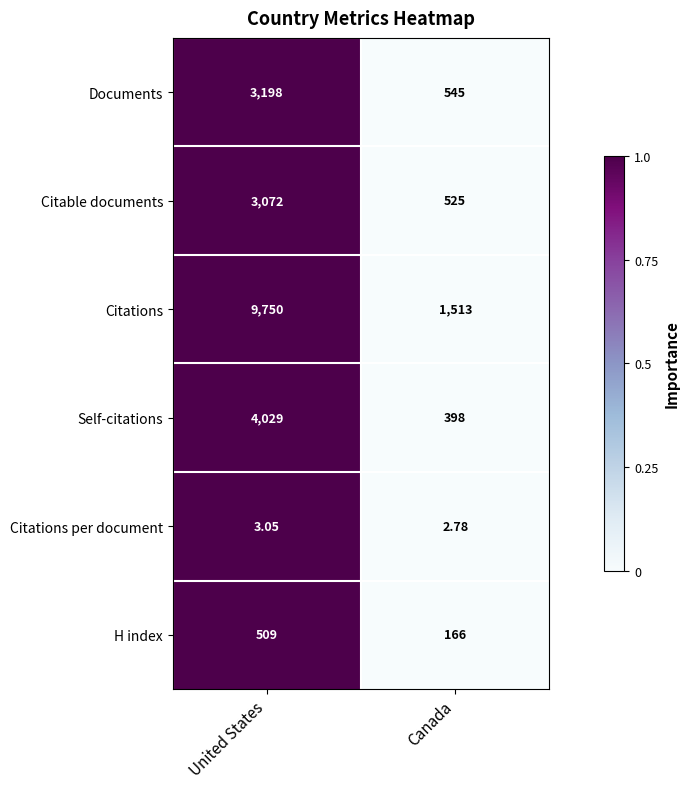

At which category is the sum across all series the highest?

United States